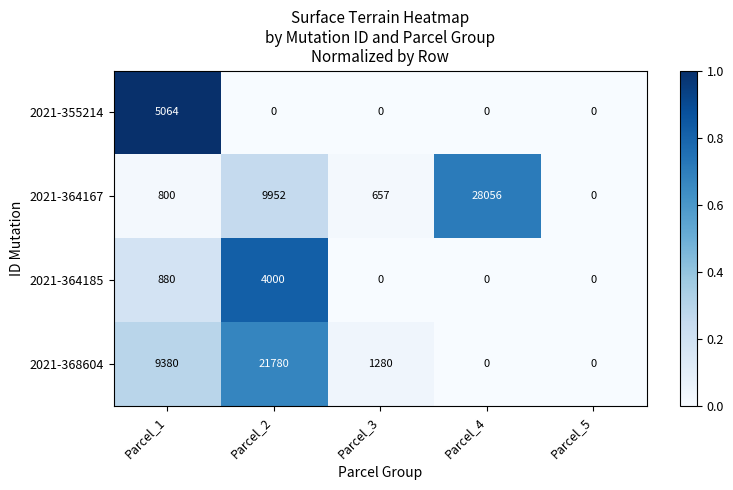

What is the difference between the highest and lowest values at Parcel_2?

21780